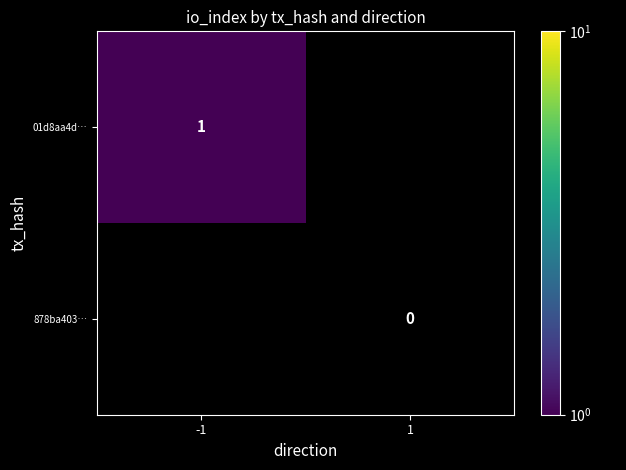

Is it true that 01d8aa4d… equals 0 at -1?

False